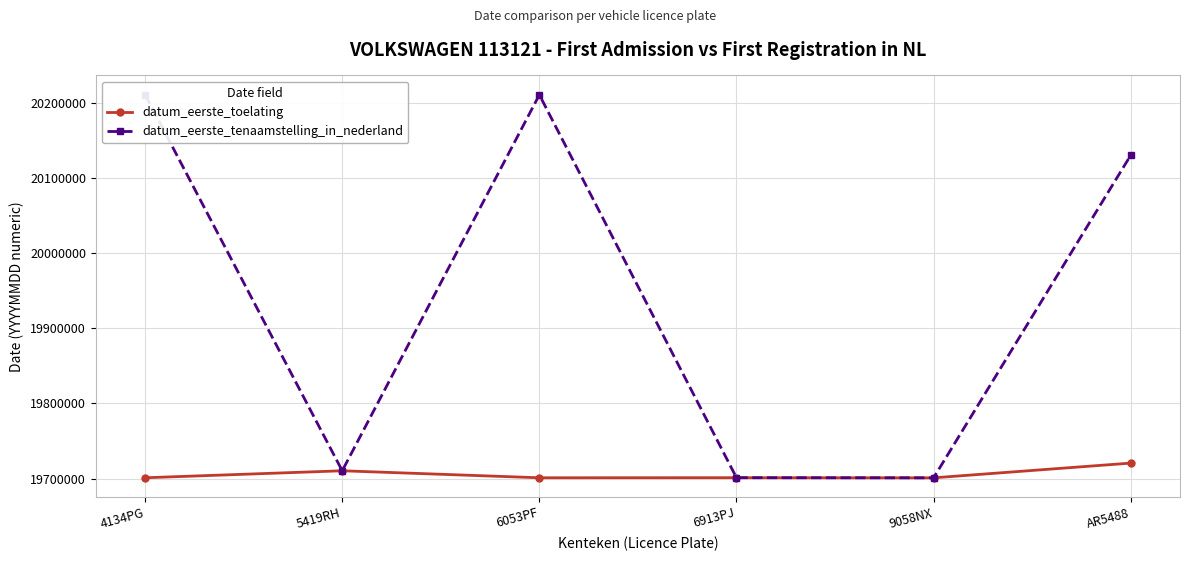

True or false: datum_eerste_toelating has a value of 26079828 at 6053PF.

False